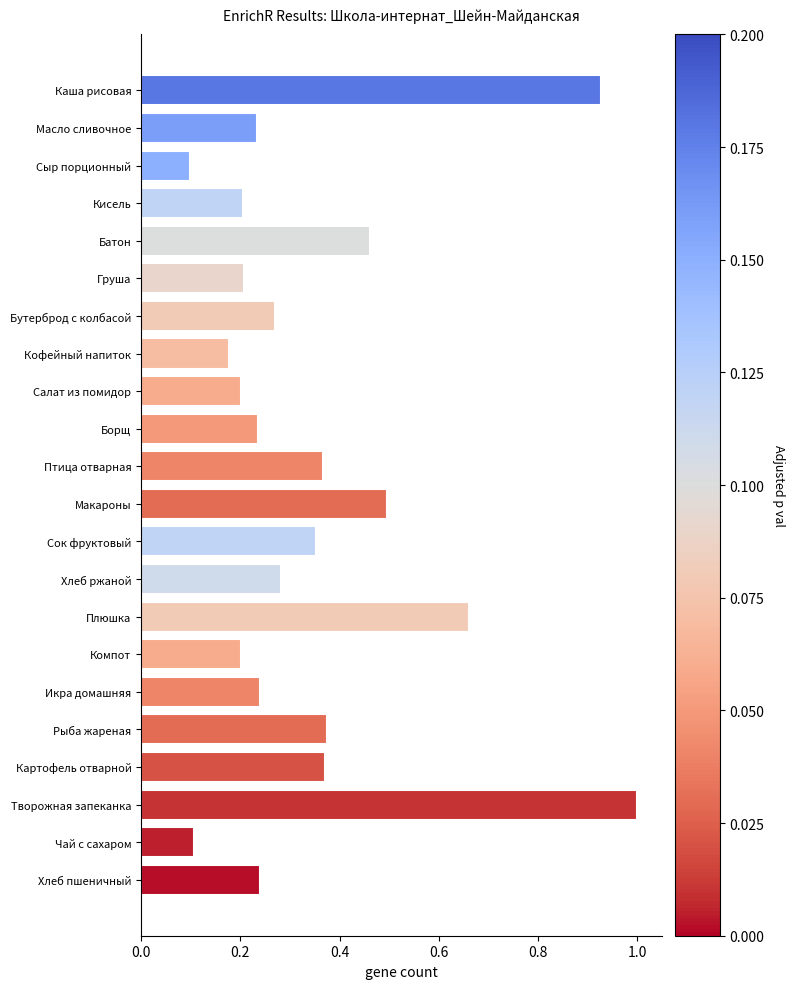

At which category does the chart reach its peak across all series?

Творожная запеканка